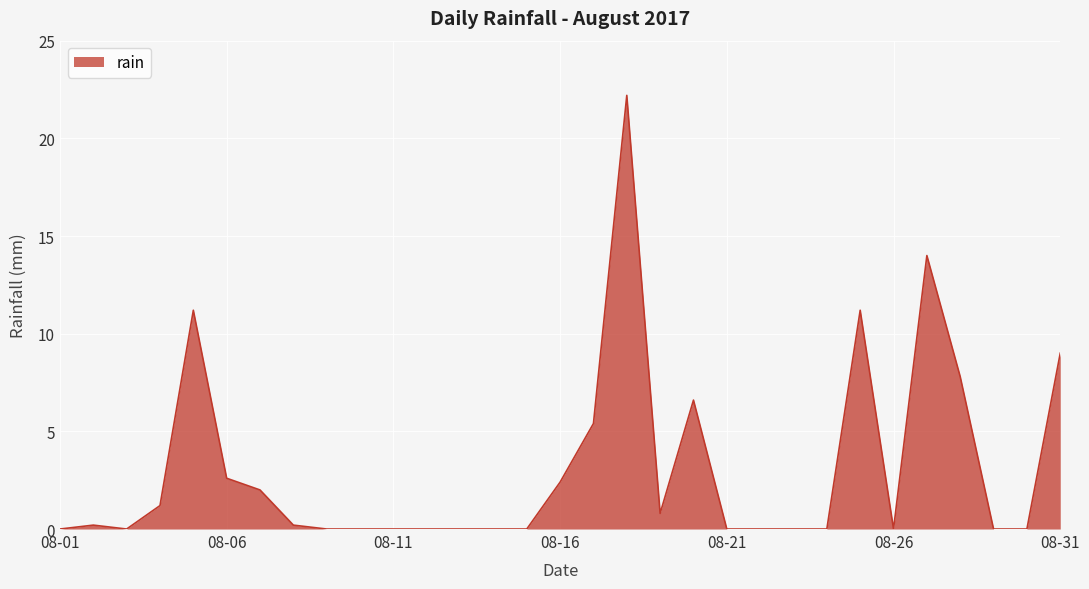

What is the maximum value shown in the chart?

22.2